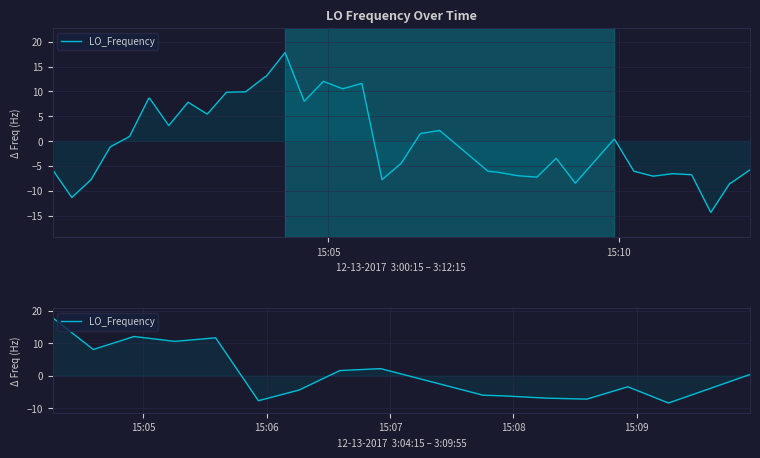

What is the average value?

0.5